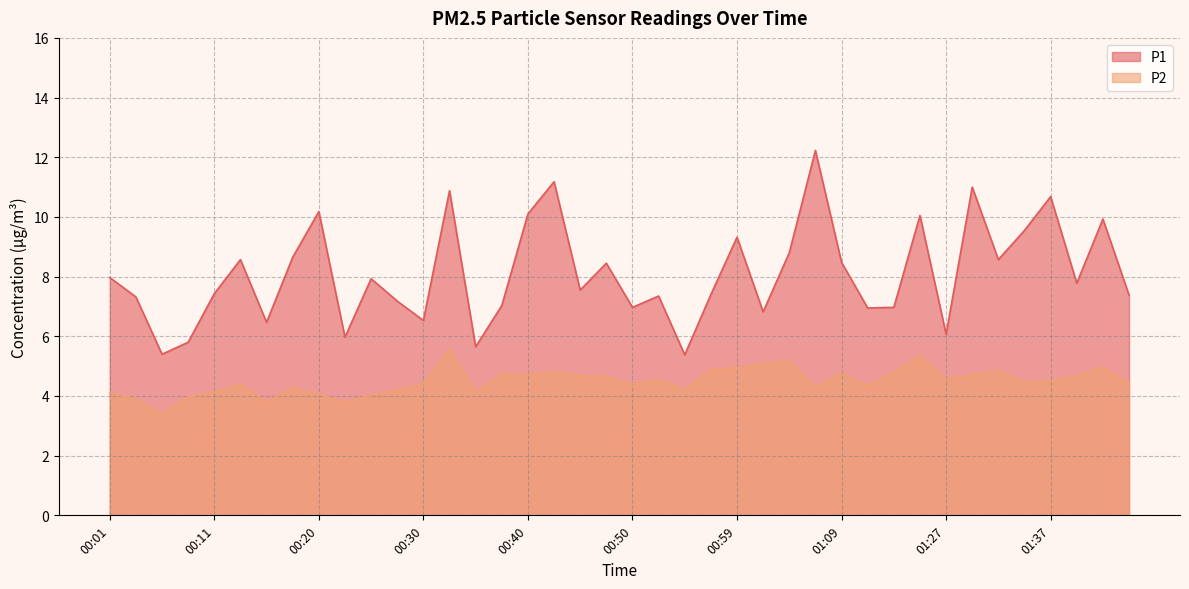

What is the sum of all P2 values?

179.8